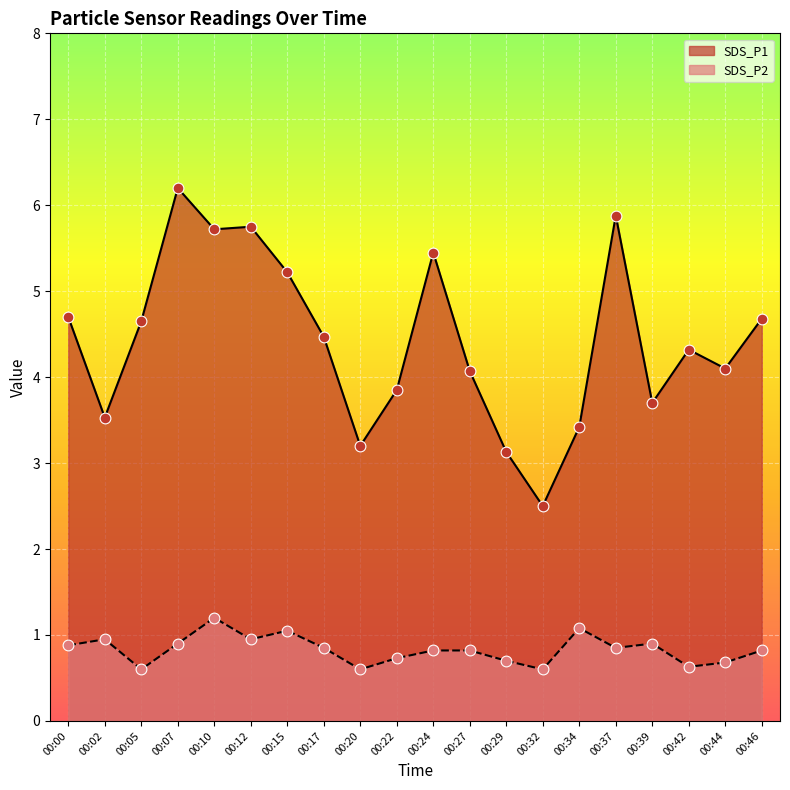

Which series contains the lowest Y value?

SDS_P2